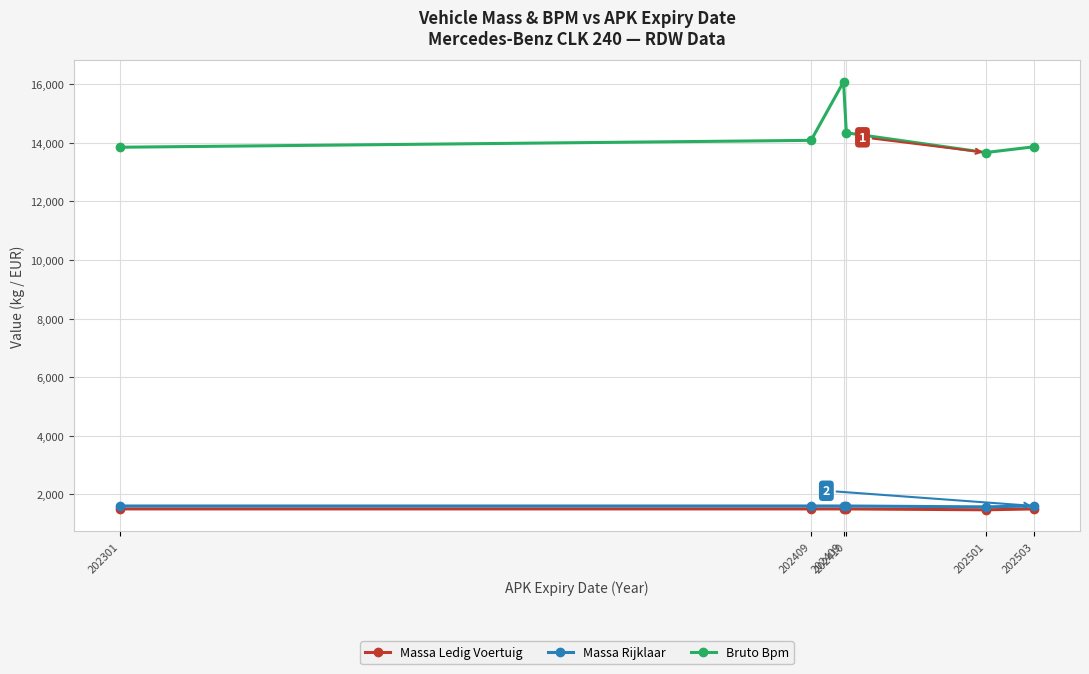

What is the value of the Massa Ledig Voertuig point at the 5th from the left?

1475